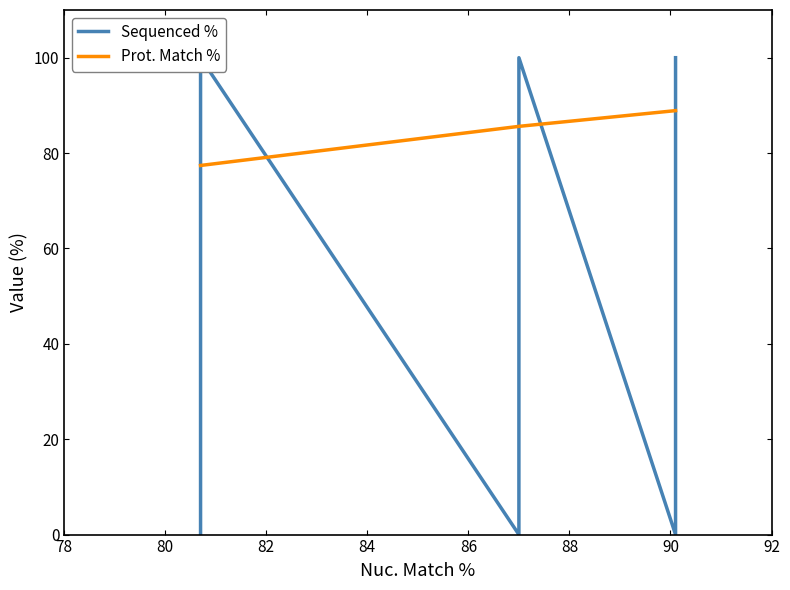

The Sequenced % series shows 171.7 at 8. True or false?

False